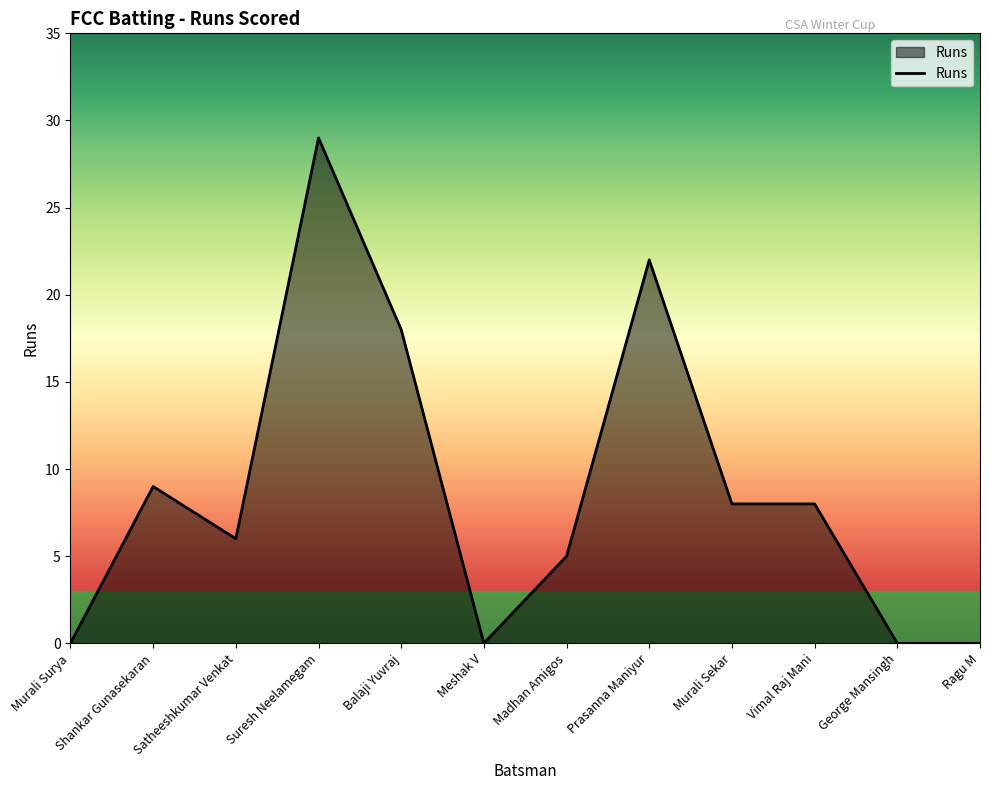

The chart shows a value of 8 at Murali Sekar. True or false?

True